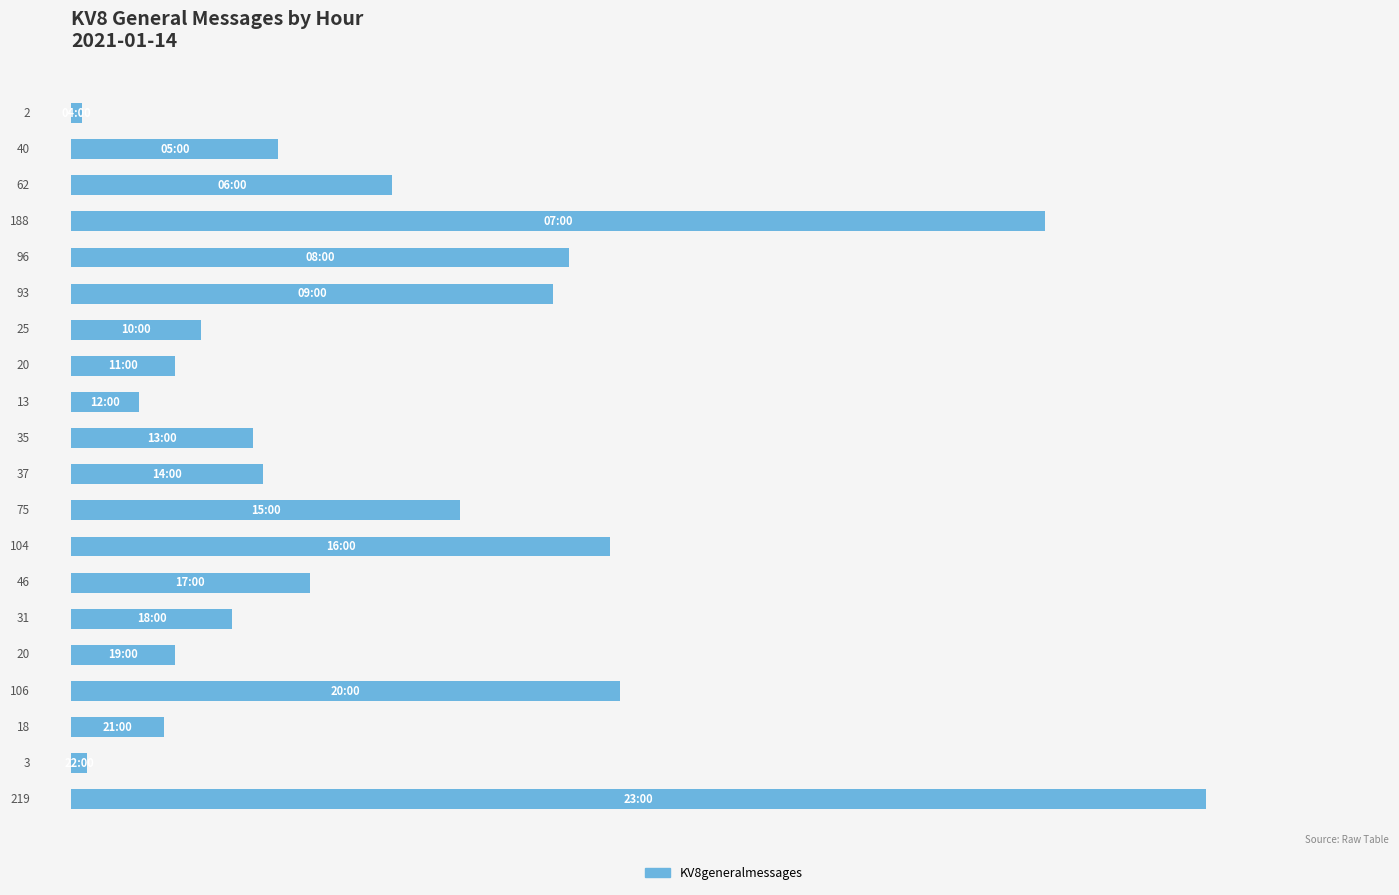

Reading top to bottom, transcribe all the data shown in this chart.

2	40	62	188	96	93	25	20	13	35	37	75	104	46	31	20	106	18	3	219